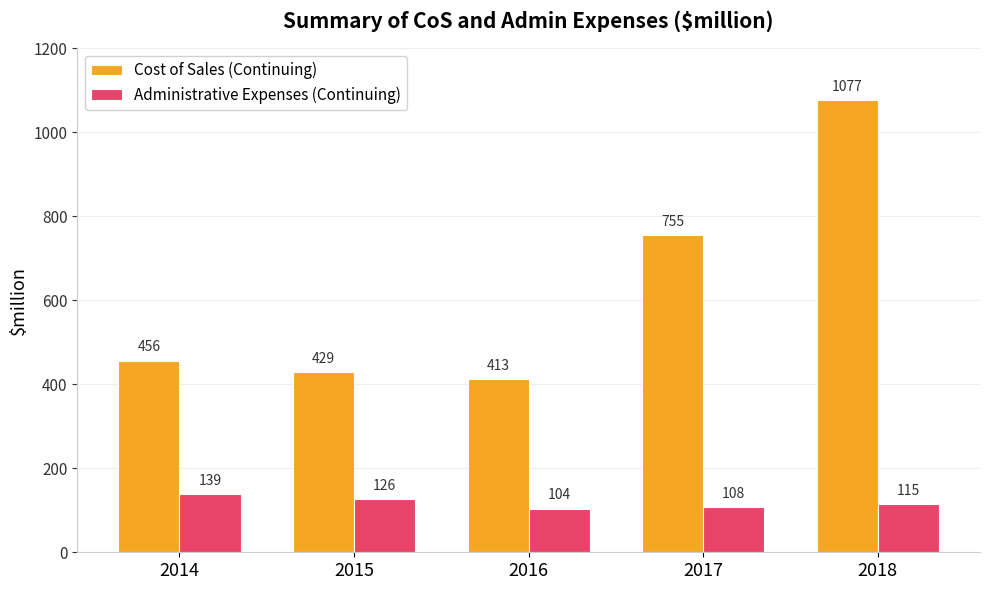

Between 2016 and 2017, which series saw the biggest shift?

Cost of Sales (Continuing)